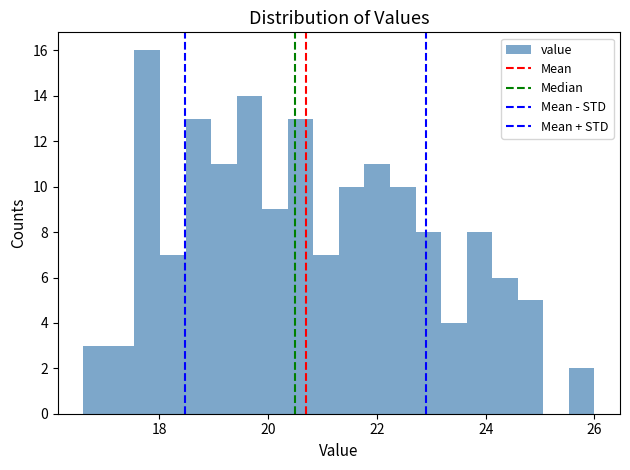

Read against the x-axis, roughly where is the centre of the tallest bar?

17.8